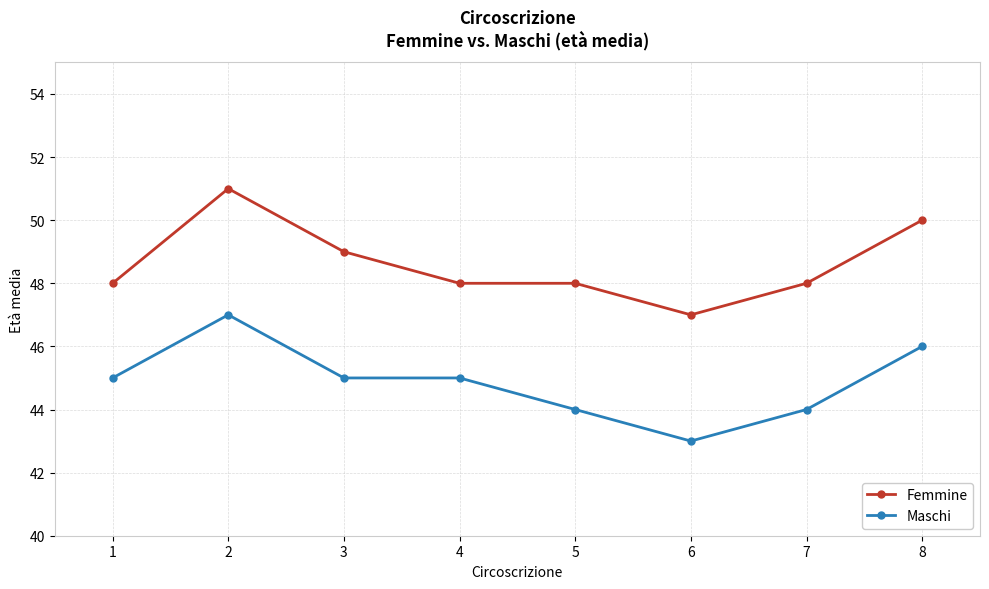

At which category is the sum across all series the highest?

2